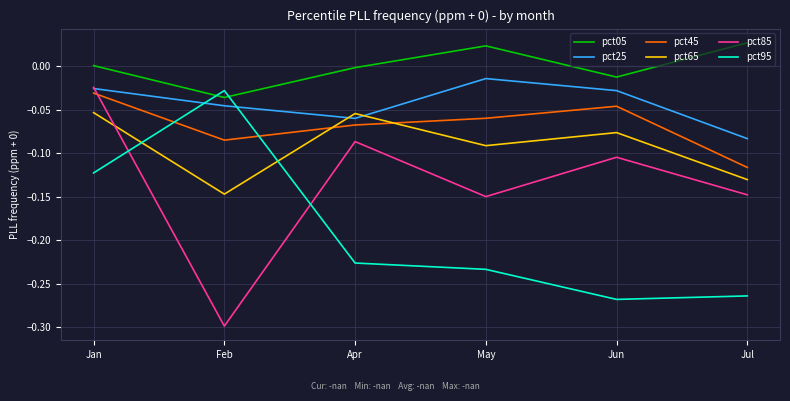

Which series has the largest total across all categories?

pct05